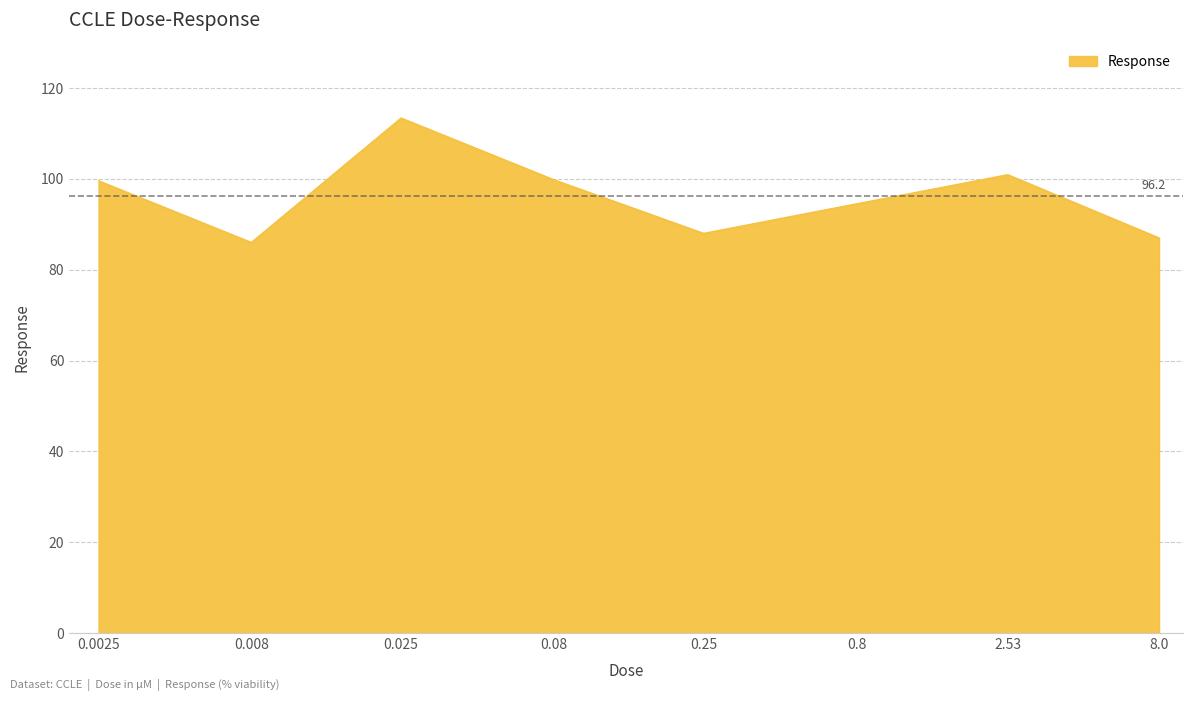

What is the smallest value displayed?

86.0